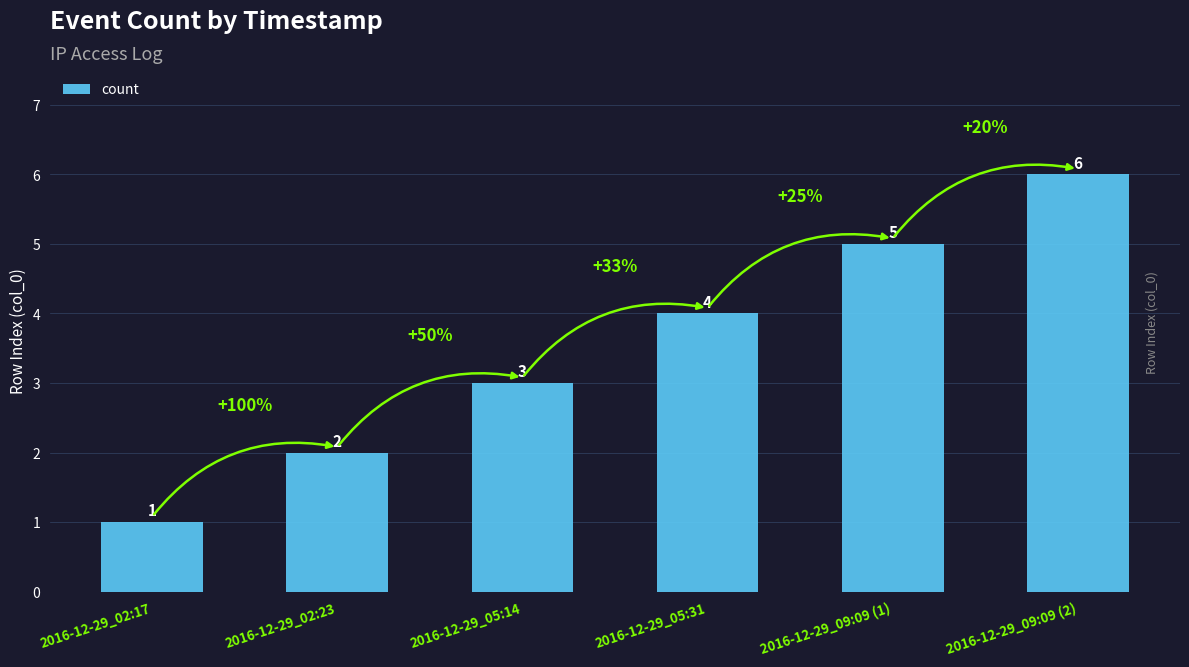

The value at 2016-12-29_05:14 is 3. True or false?

True